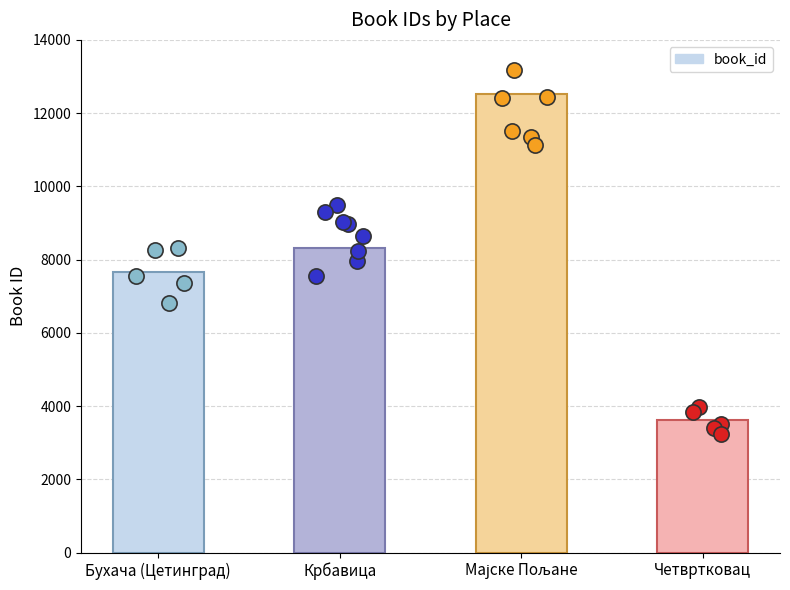

What is the change in value from Крбавица to Четвртковац?

-4690